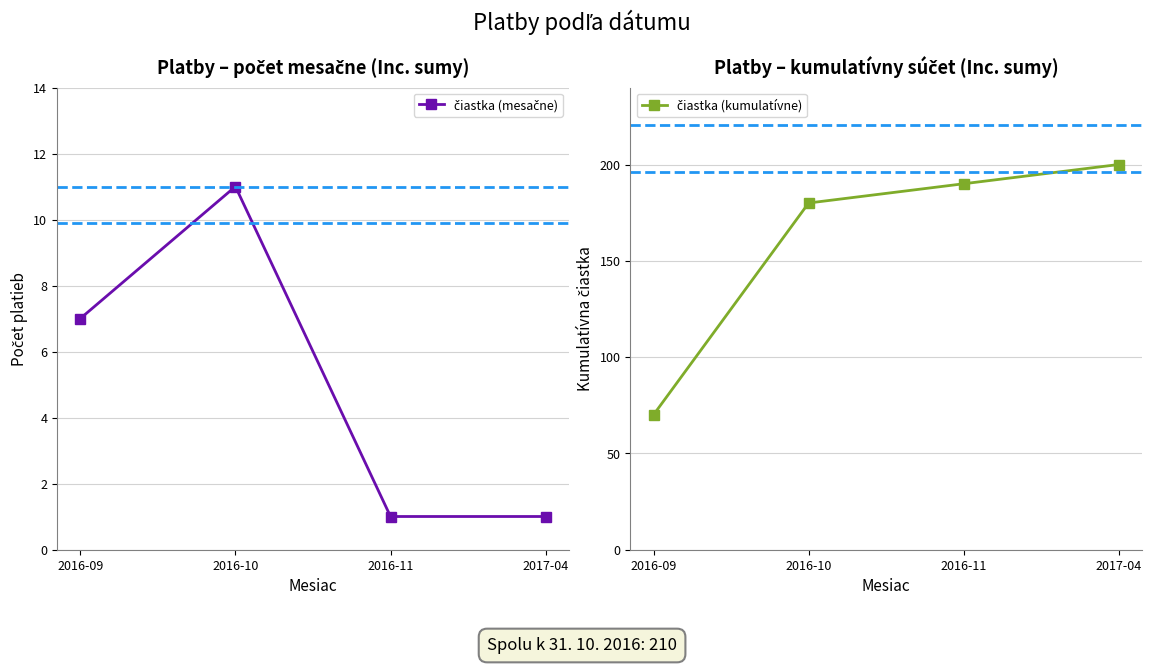

How many lines are shown in the chart?

2